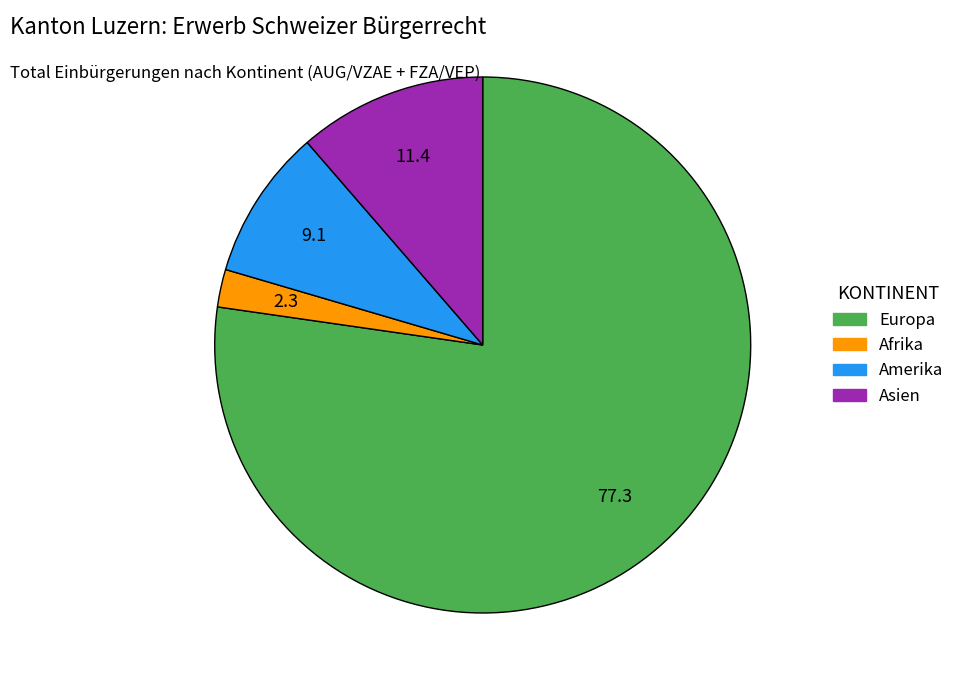

Is there any slice that represents more than half of the pie?

Yes